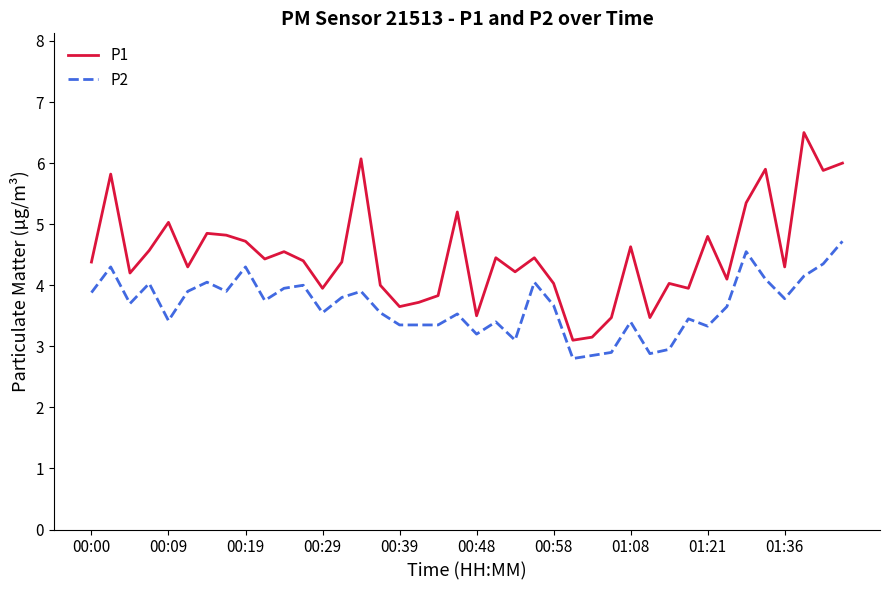

Rank the series by their average value, from highest to lowest.

P1, P2